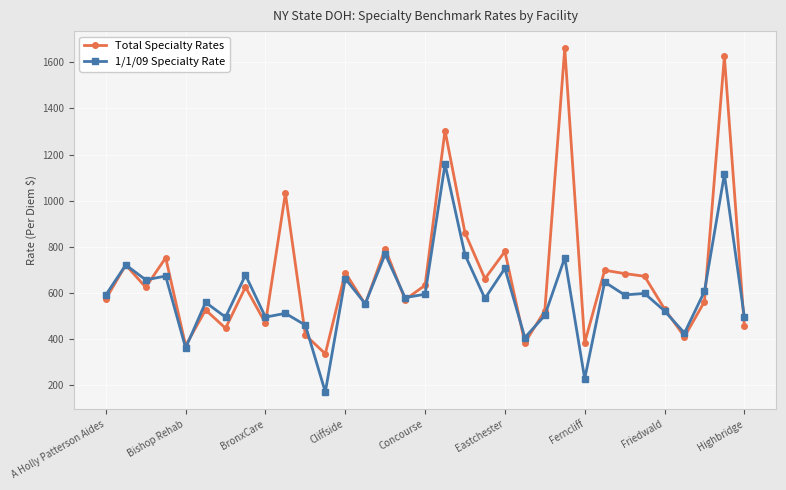

What is the sum of all 1/1/09 Specialty Rate values?

19594.9